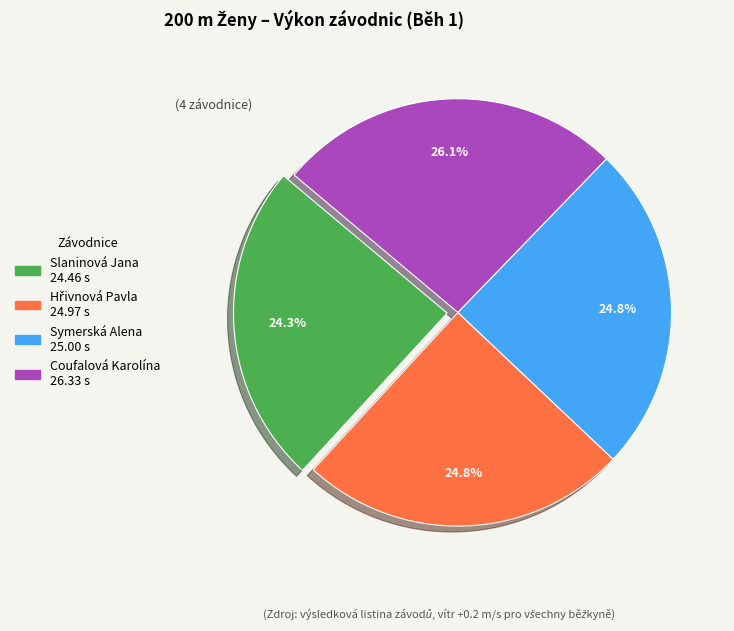

How many slices are in this pie chart?

4